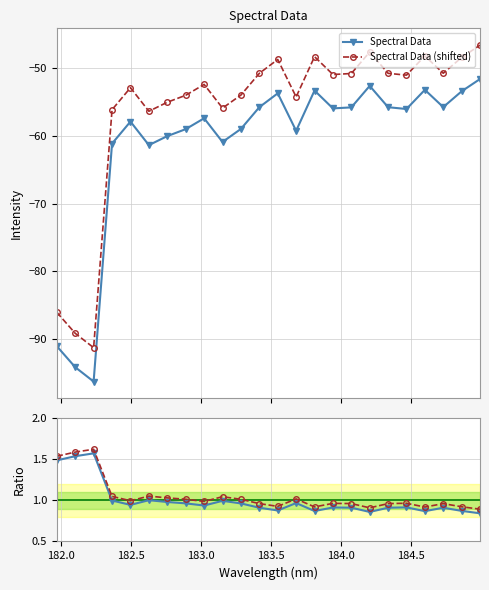

What is the maximum value for Spectral Data (shifted)?

-46.6